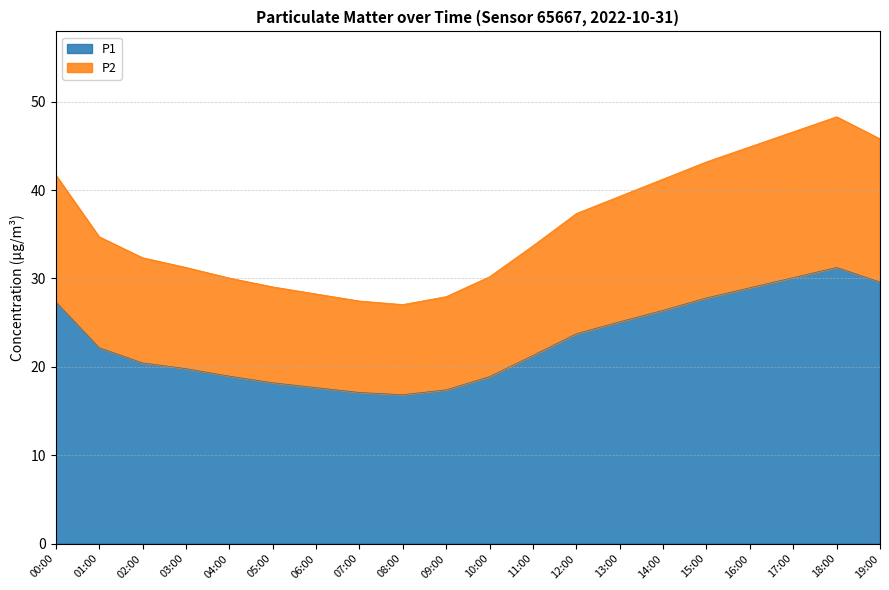

What is the lowest value of the P1 series?

16.9